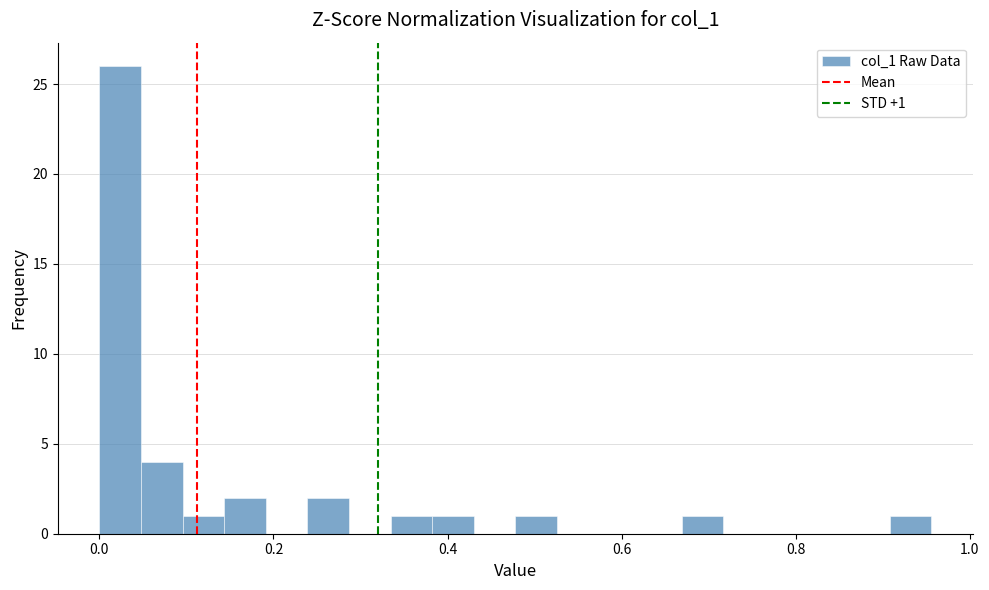

Read against the x-axis, roughly where is the centre of the tallest bar?

0.02